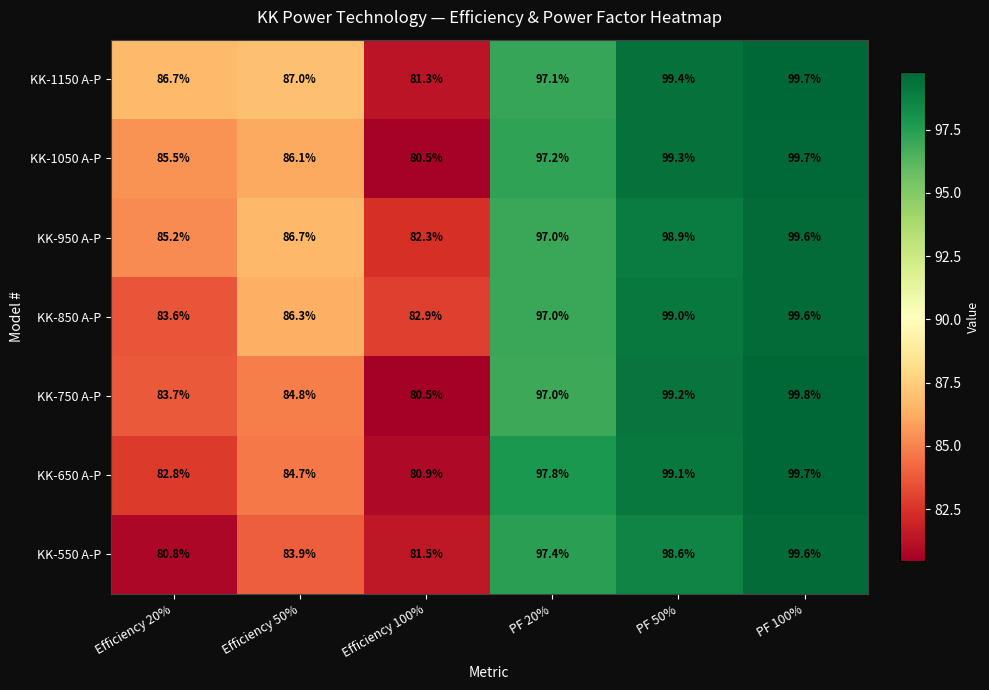

The KK-850 A-P series shows 45.2 at Efficiency 100%. True or false?

False